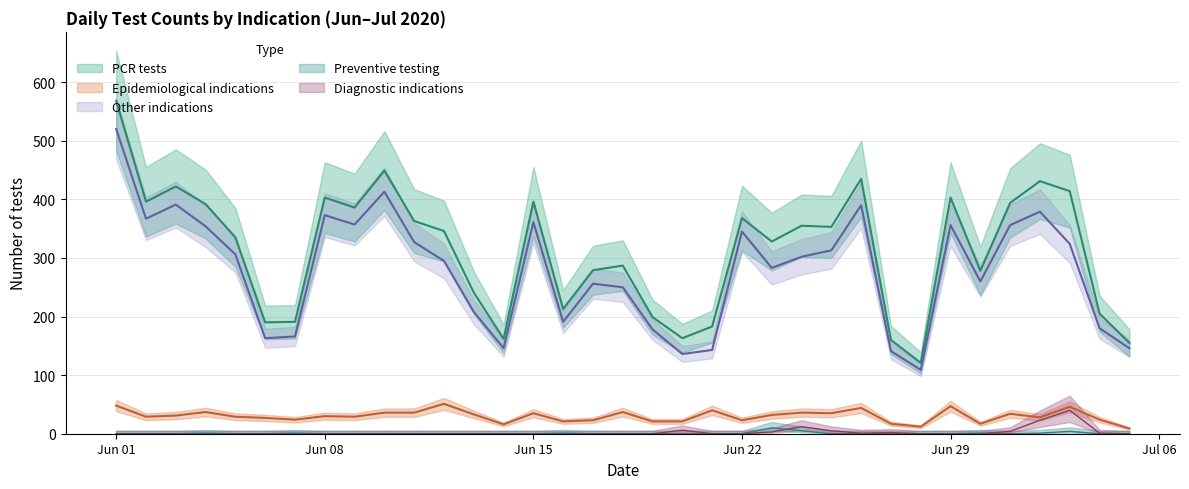

What is the difference between the maximum and second lowest values in the Preventive series?

10